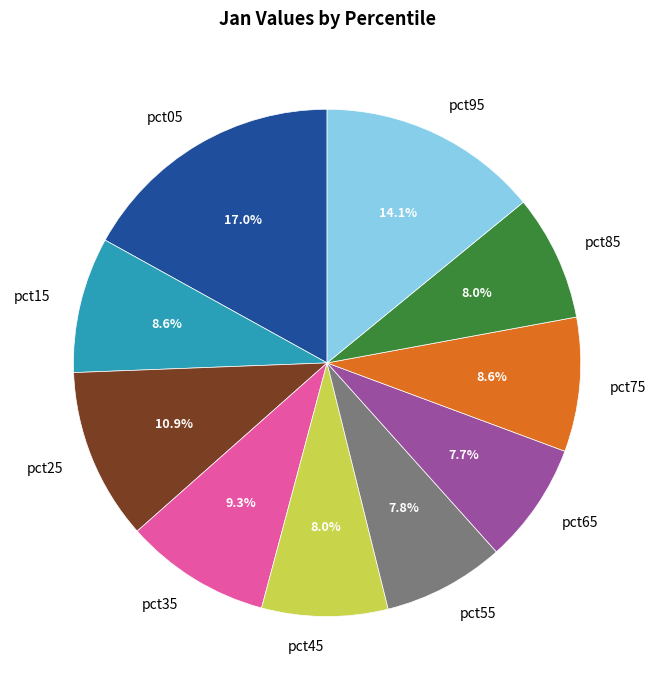

Does pct65 represent more than half of the total?

No